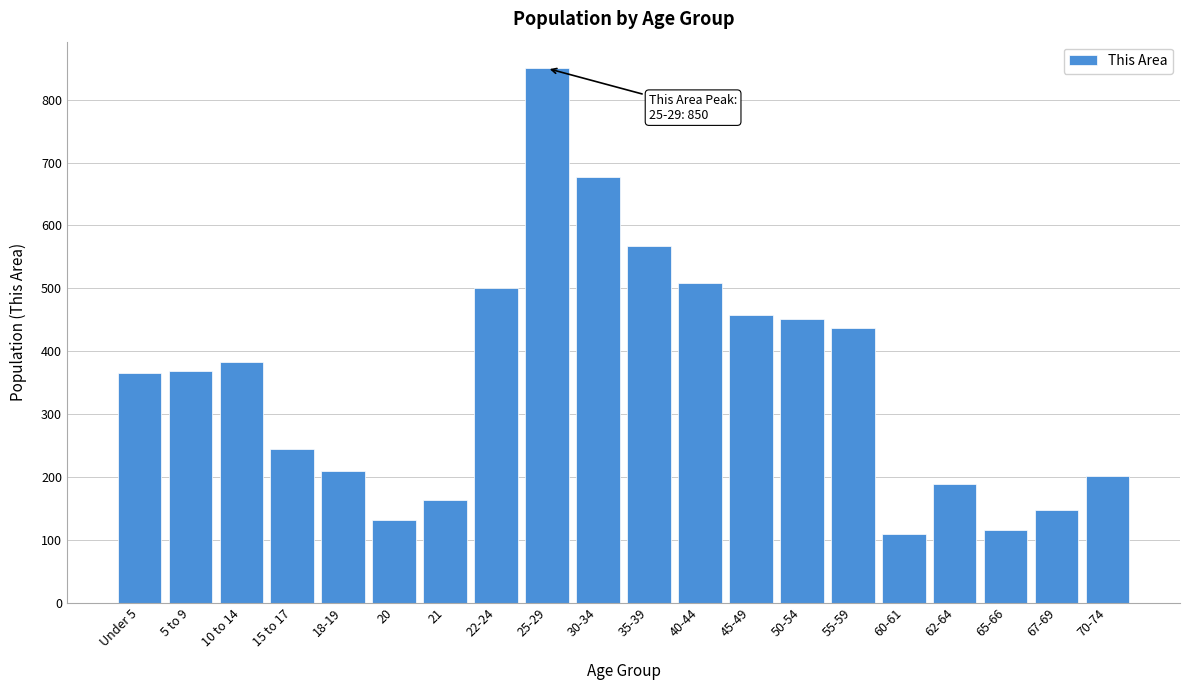

What is the label of the 3rd bar from the left?

10 to 14